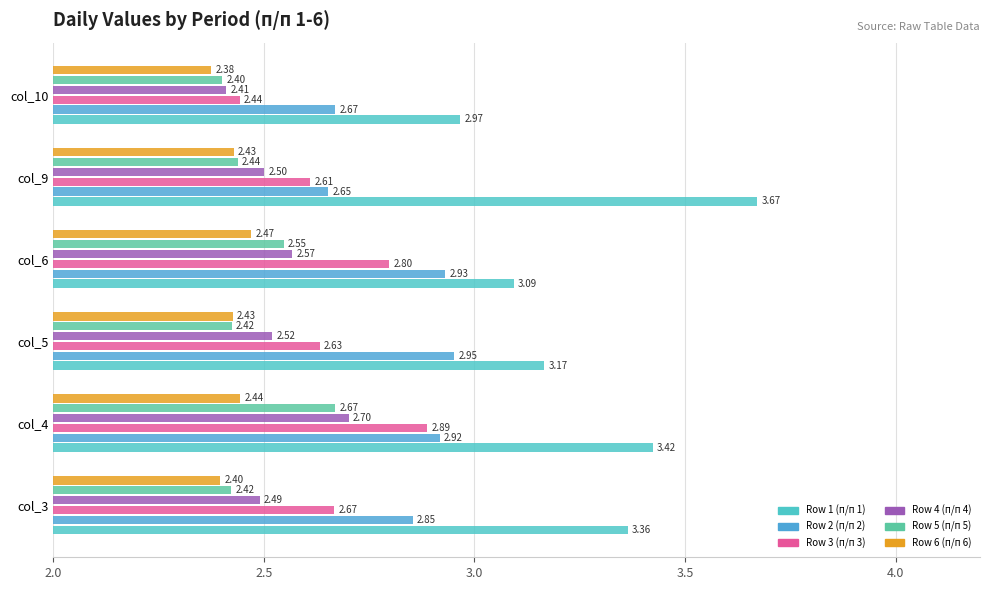

How many values in the Row 1 (п/п 1) series exceed 3?

5